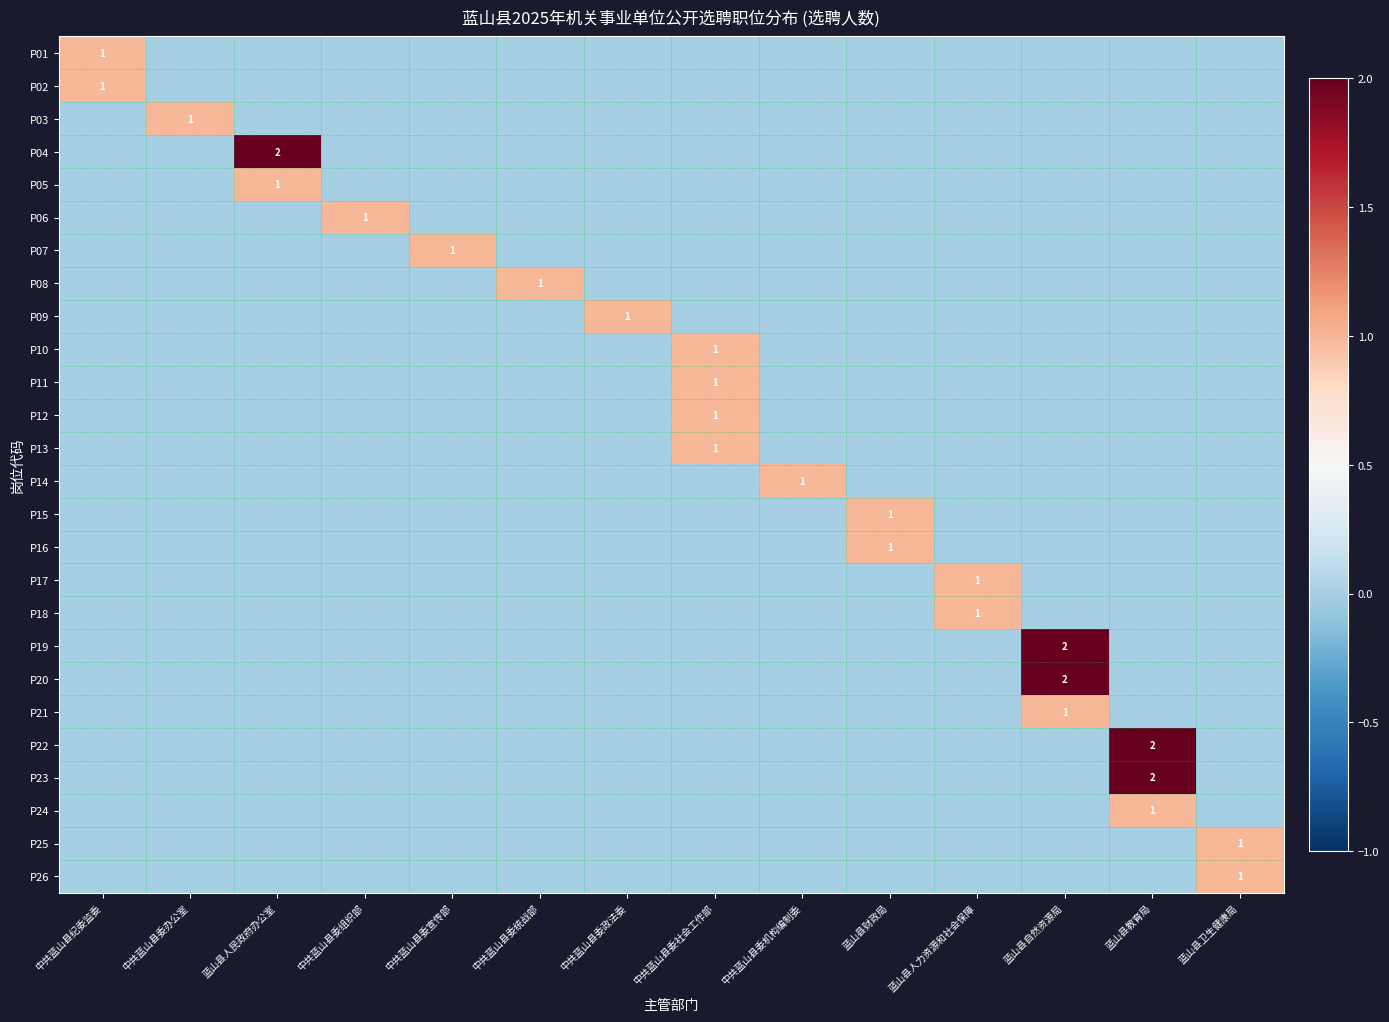

Is it true that P20 equals 3 at 蓝山县自然资源局?

False